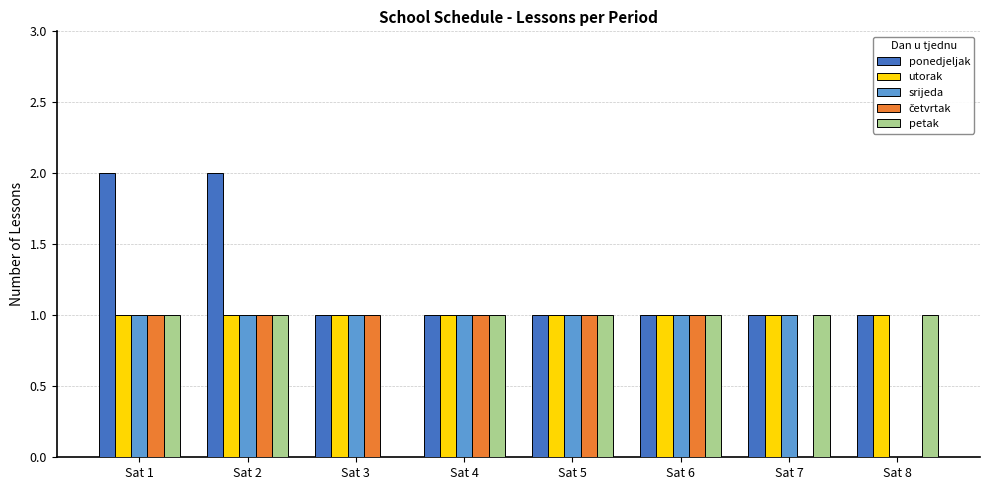

The utorak series shows 0 at Sat 3. True or false?

False